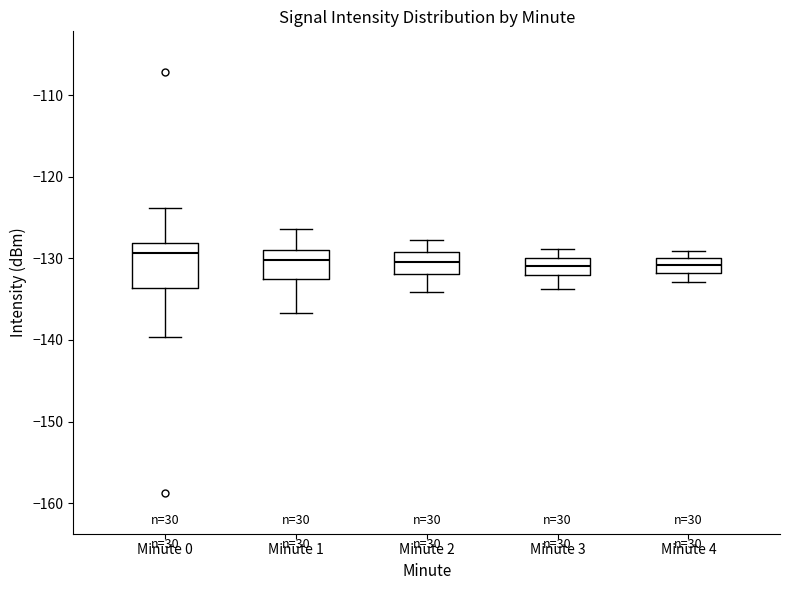

Where is the upper edge of the box for Minute 1 on the y-axis? The values are not printed on the chart, so give them approximately, as read against the axis.

-129